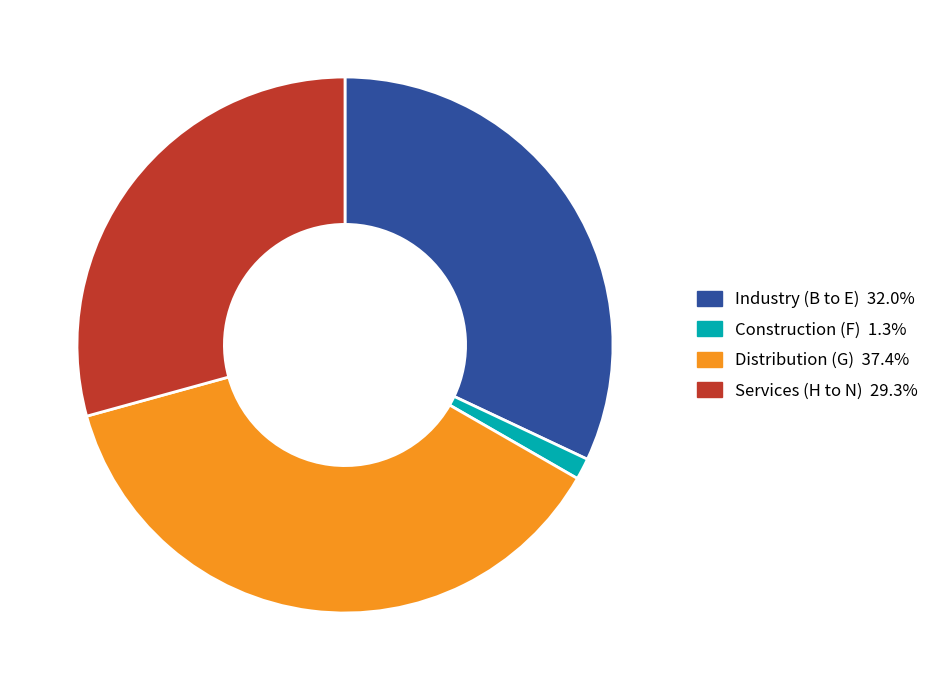

Do Construction (F) and Services (H to N) together represent more than half of the pie?

No